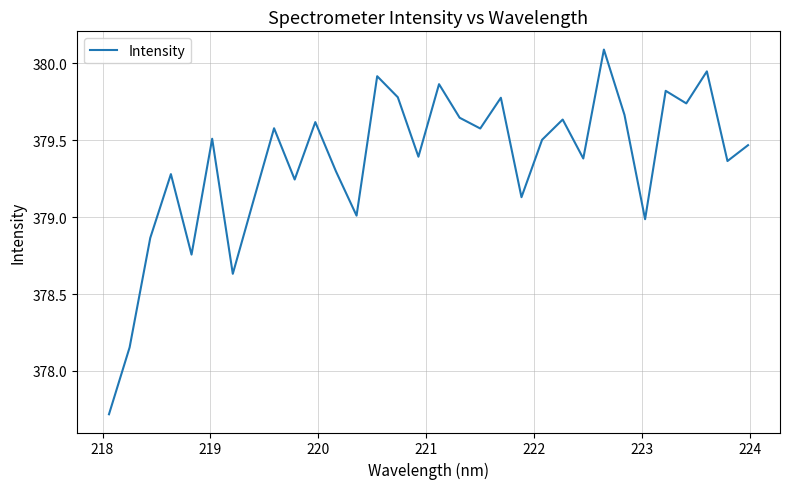

What is the greatest value displayed?

380.1